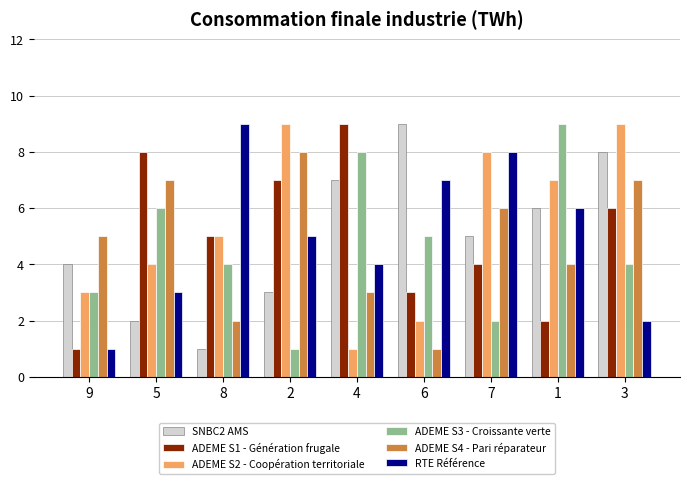

What is the lowest value of the ADEME S1 - Génération frugale series?

1